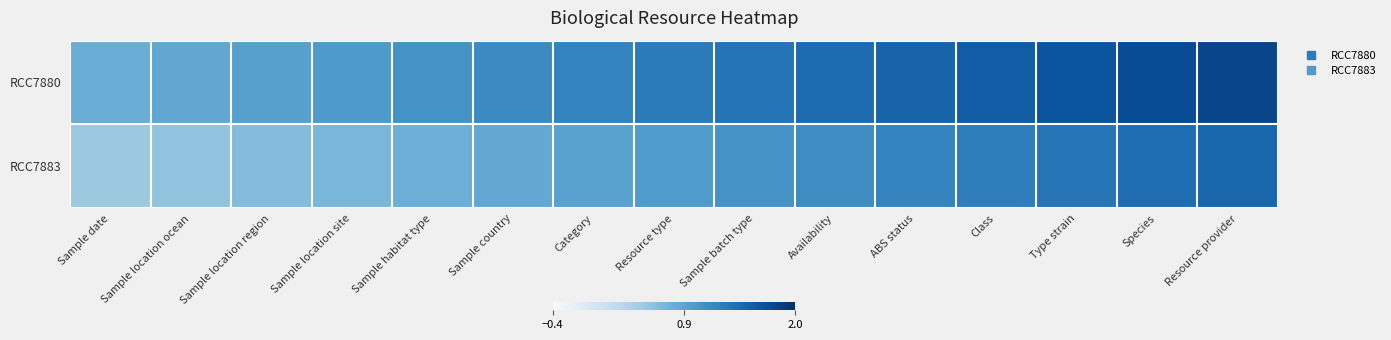

Which series has the largest range (max minus min)?

RCC7880